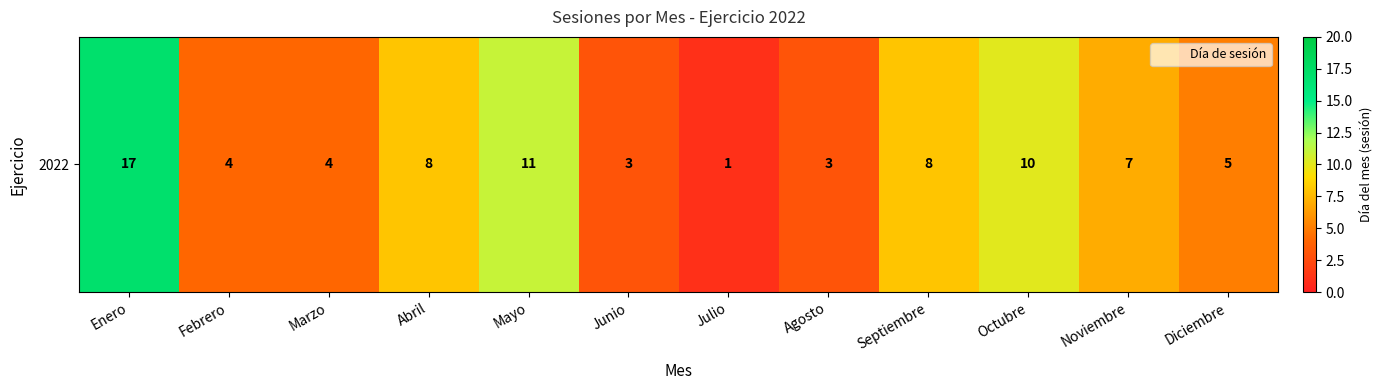

What is the change in value from Julio to Agosto?

+2